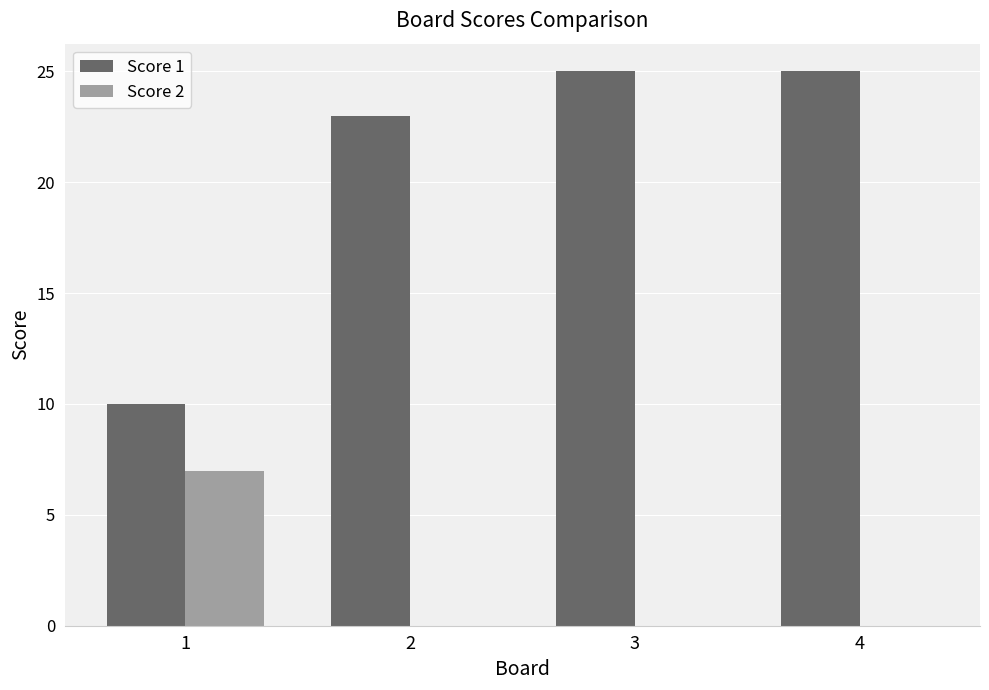

What is the maximum value for Score 2?

7